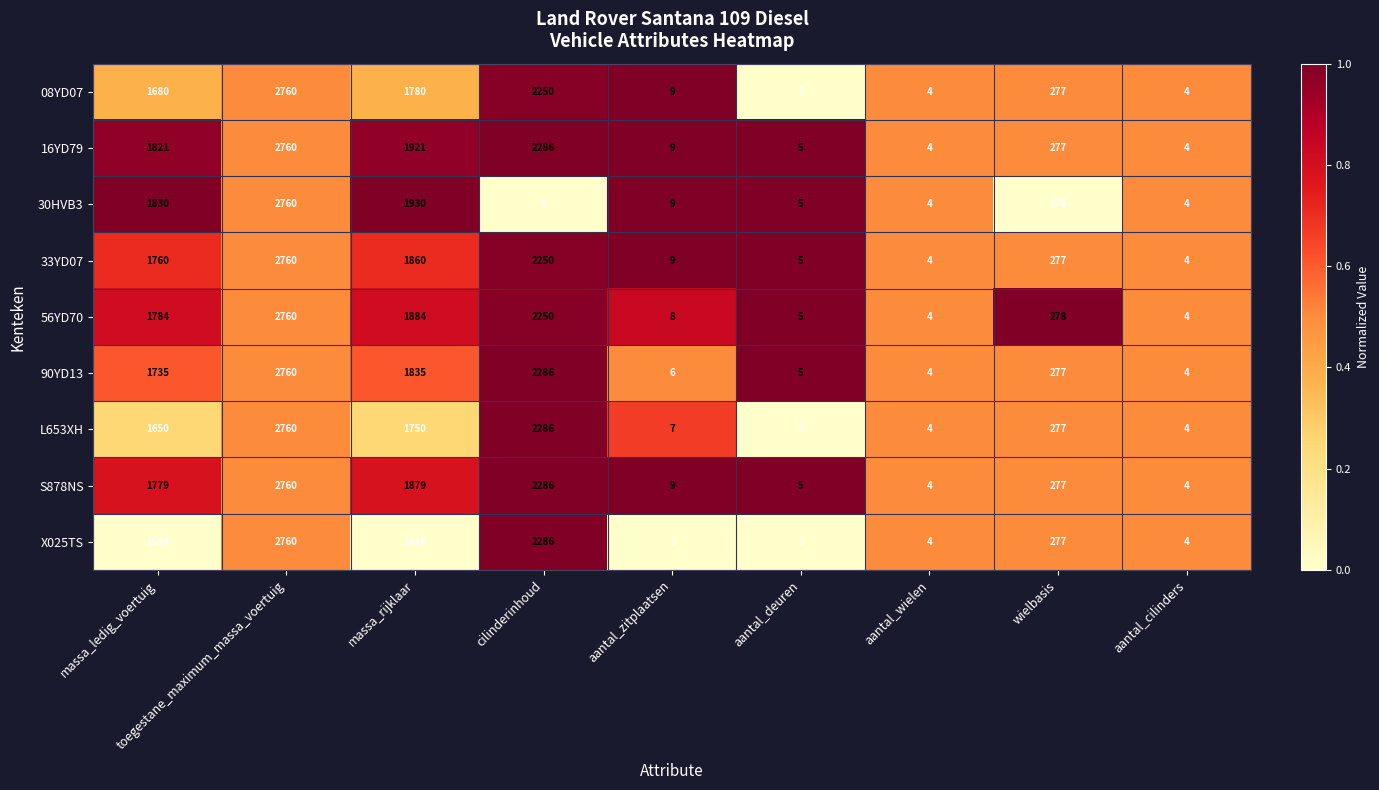

What is the maximum value shown in the chart?

2760